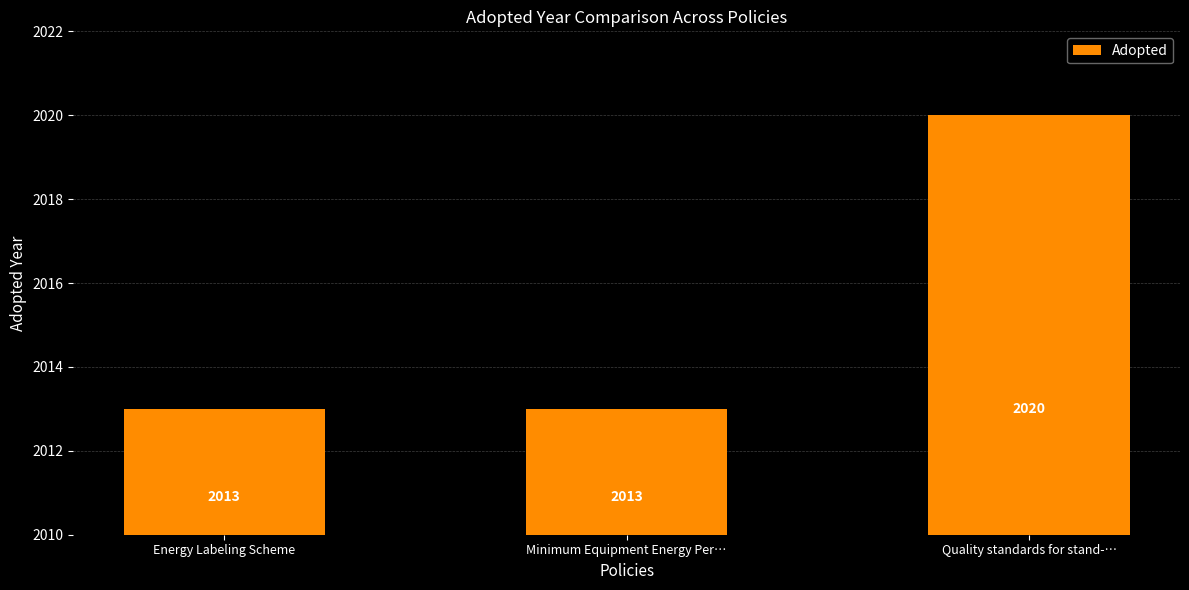

At which category does the chart reach its peak across all series?

Quality standards for stand-…